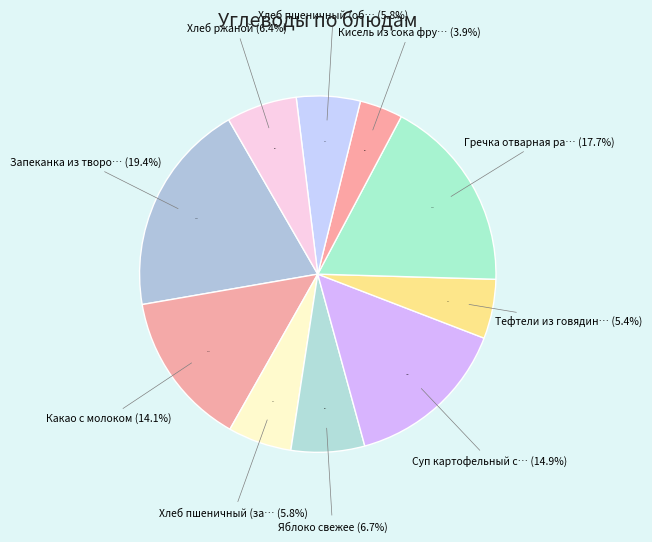

Which has a higher value, Яблоко свежее or Запеканка из творога со сгущенным молоком?

Запеканка из творога со сгущенным молоком